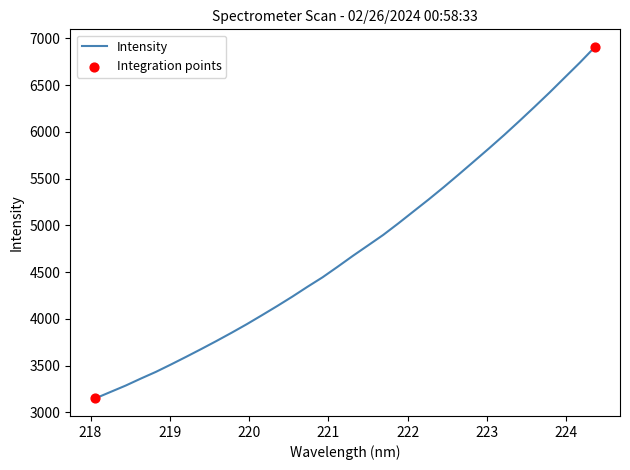

What is the maximum value shown in the chart?

6909.2